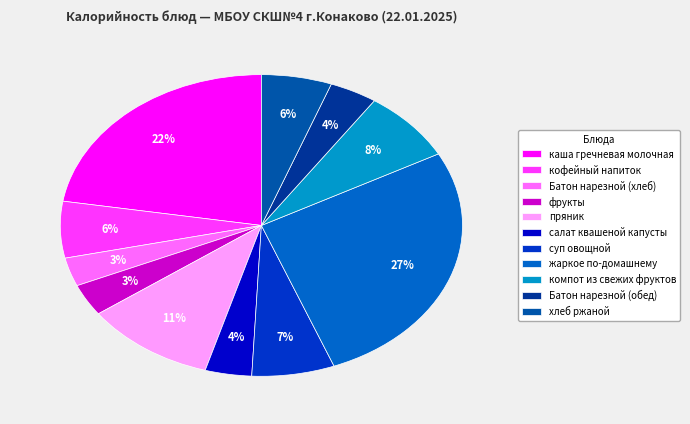

Rank the categories by value from lowest to highest.

Батон нарезной (хлеб), фрукты, салат квашеной капусты, Батон нарезной (обед), хлеб ржаной, кофейный напиток, суп овощной, компот из свежих фруктов, пряник, каша гречневая молочная, жаркое по-домашнему